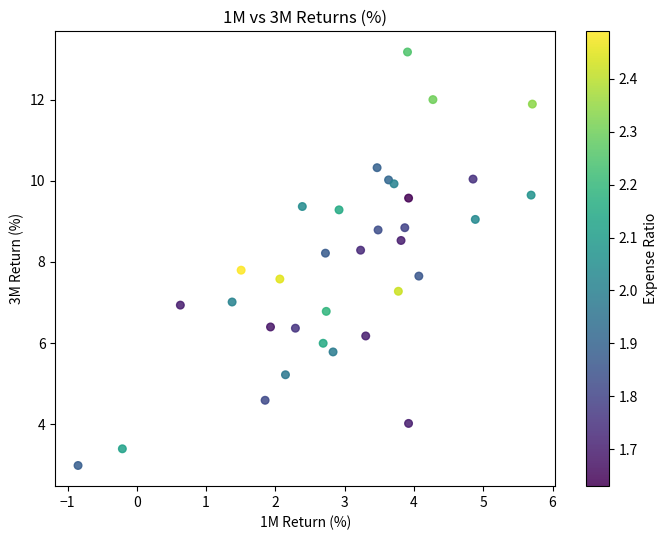

What is the range of Y values (max minus min)?

10.2